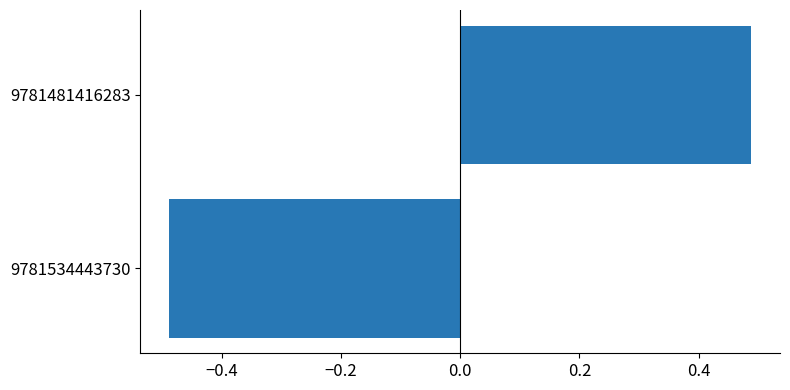

Between 9781481416283 and 9781534443730, which is larger?

9781481416283